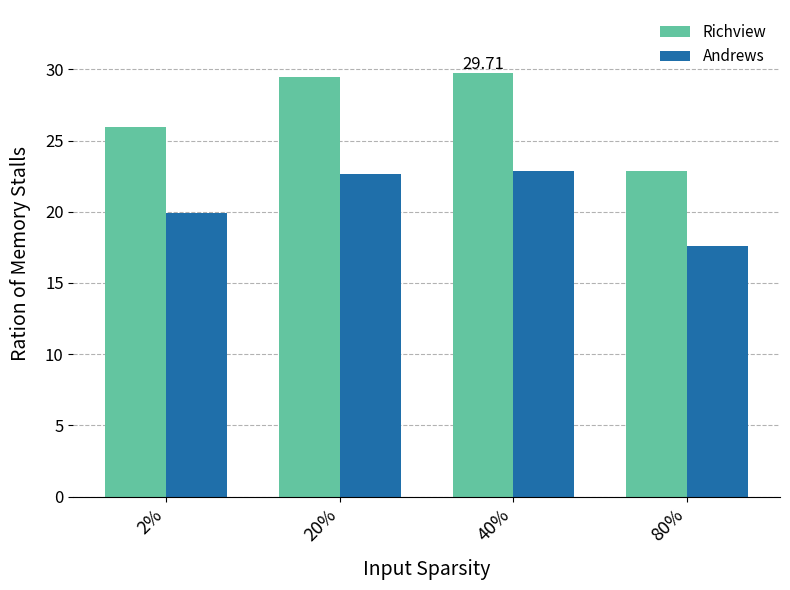

Count the Andrews values in the range 19 to 22.

1